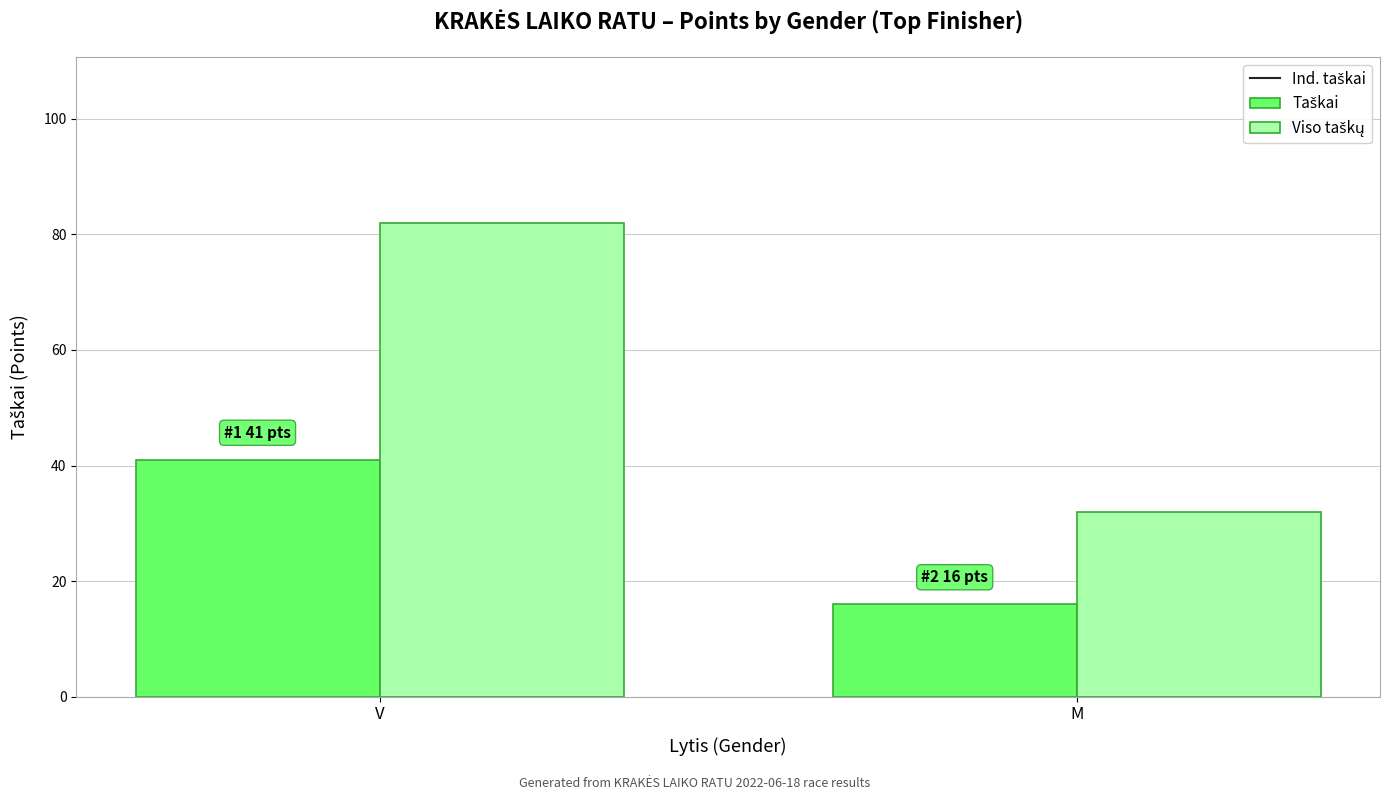

At which category is the sum across all series the highest?

V